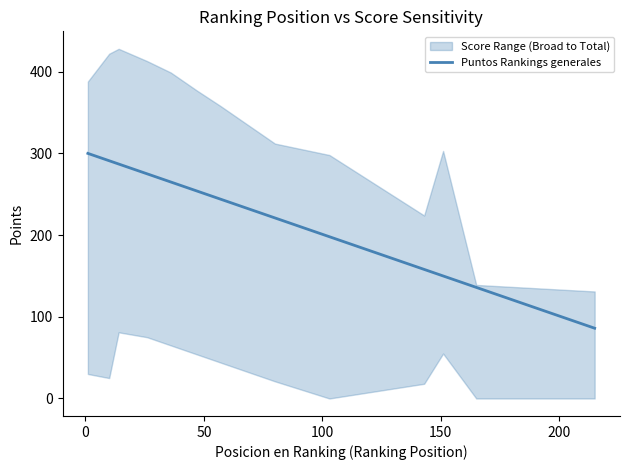

How many values exceed 244?

6